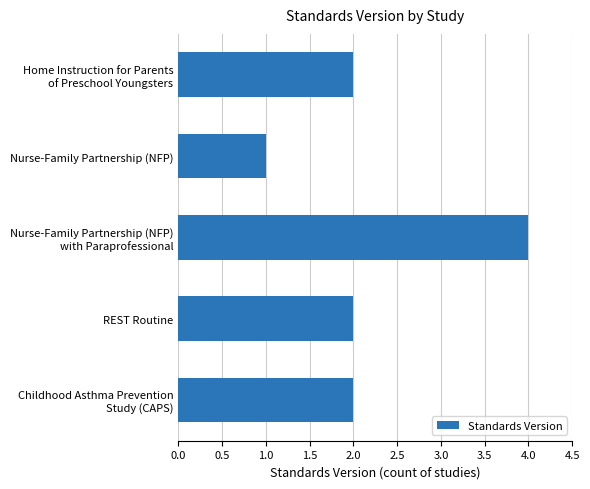

True or false: the data shows 2 at Nurse-Family Partnership (NFP).

False